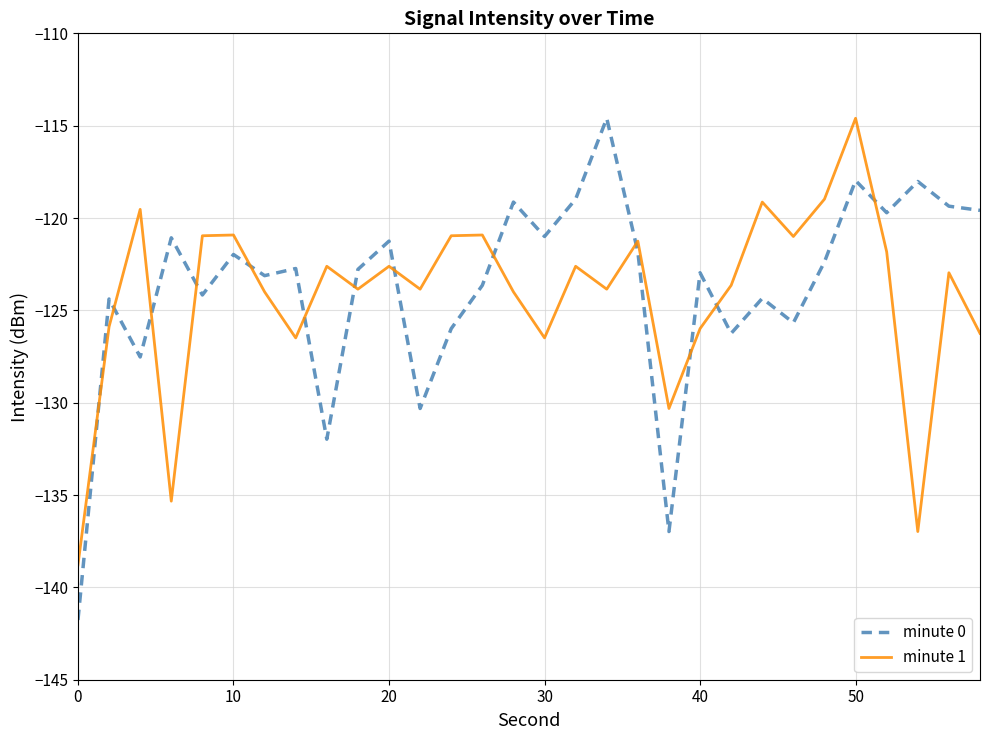

How many intersections are there between minute 0 and minute 1?

13